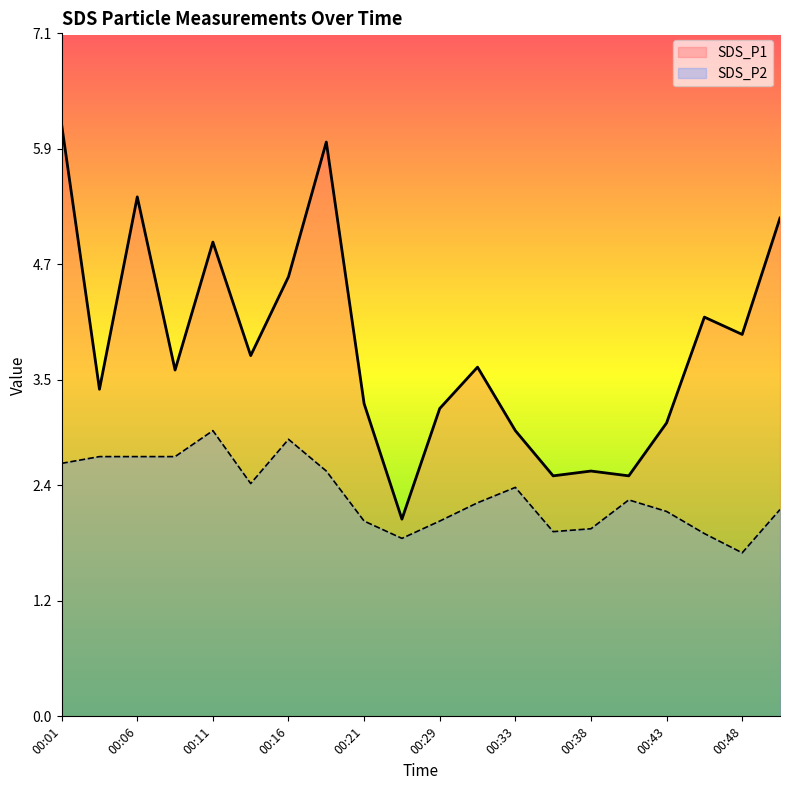

How many values in the SDS_P2 series exceed 2?

15